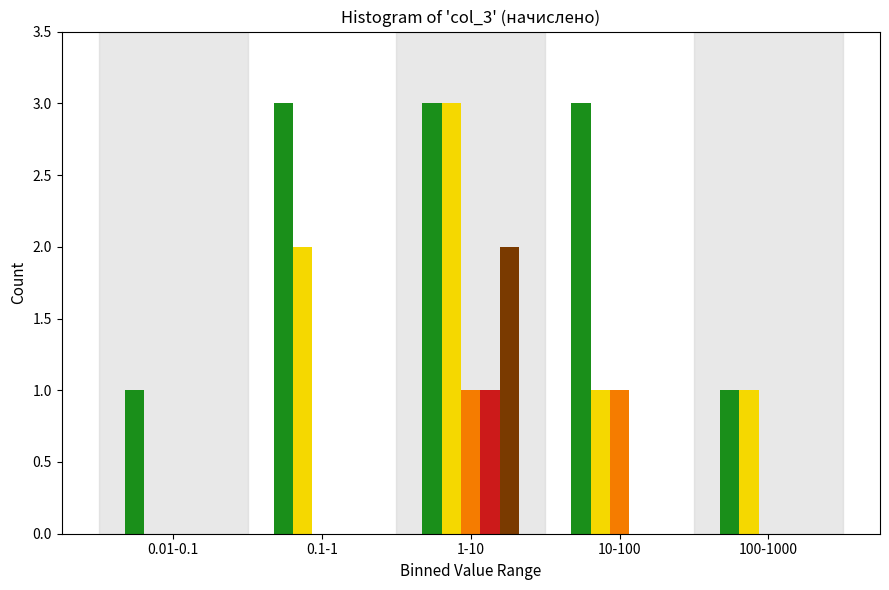

What is the greatest value displayed?

3